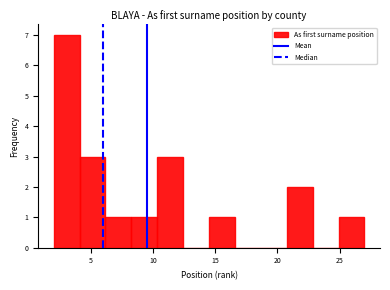

Over which range of the x-axis is the bar tallest?

2.0 to 4.0